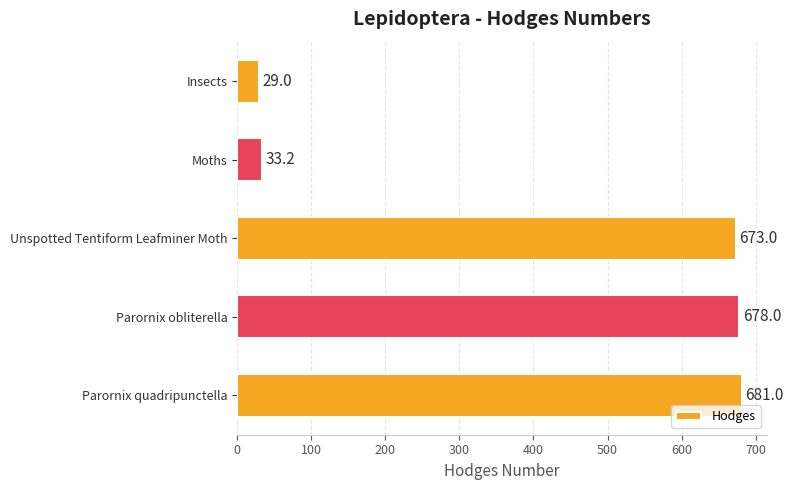

Rank the categories by value from highest to lowest.

Parornix quadripunctella, Parornix obliterella, Unspotted Tentiform Leafminer Moth, Moths, Insects